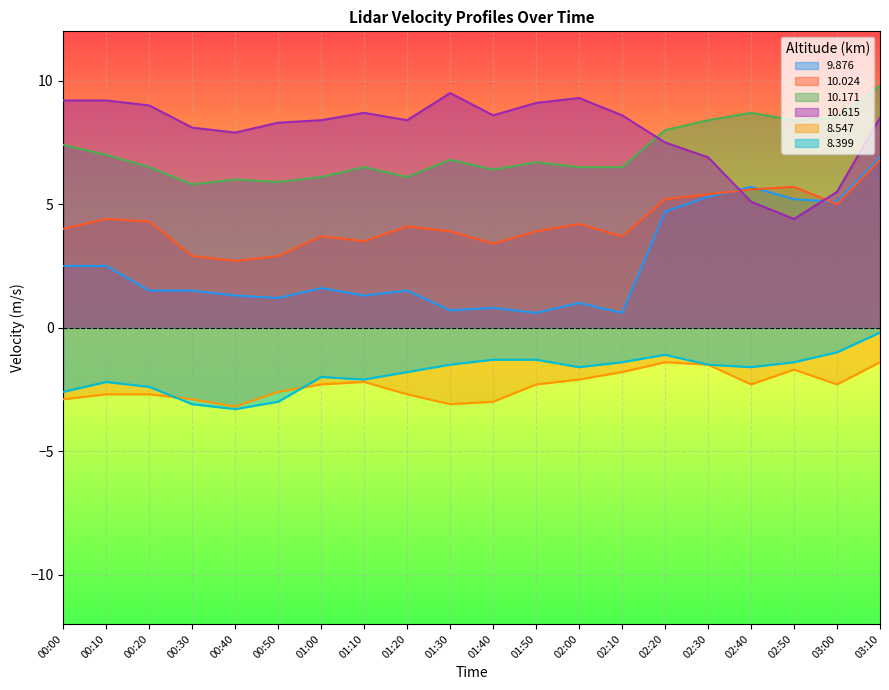

The 10.615 series shows 9.2 at 00:00. True or false?

True